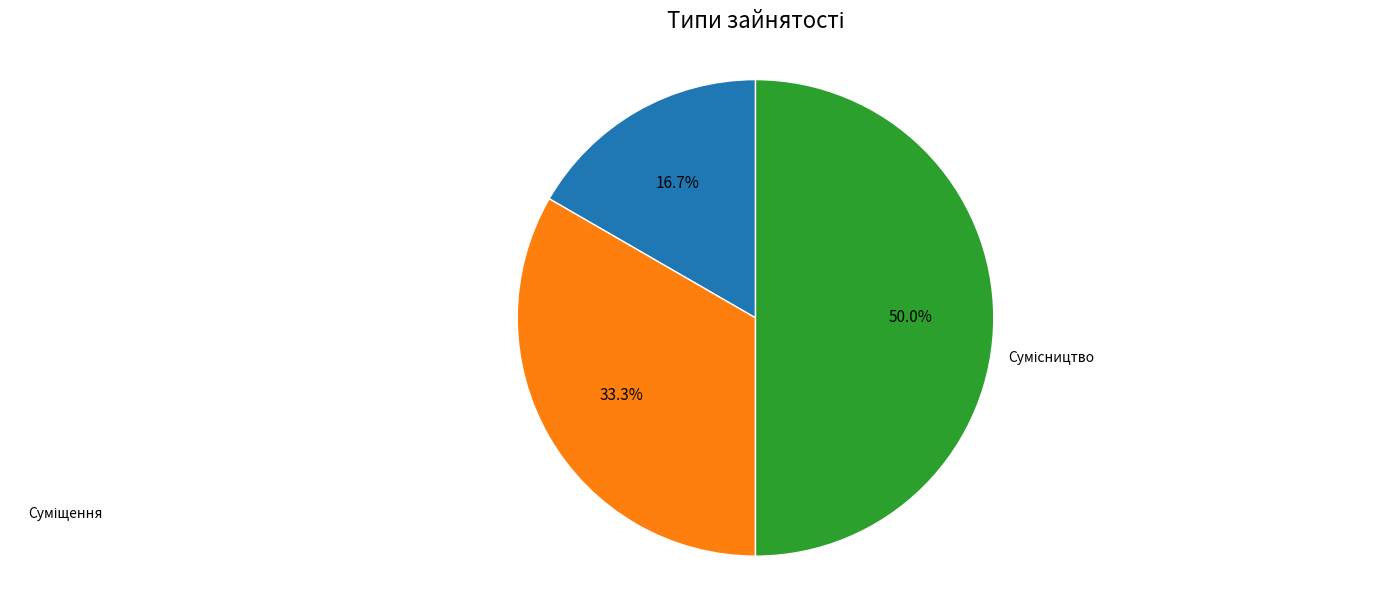

How many slices are in this pie chart?

3